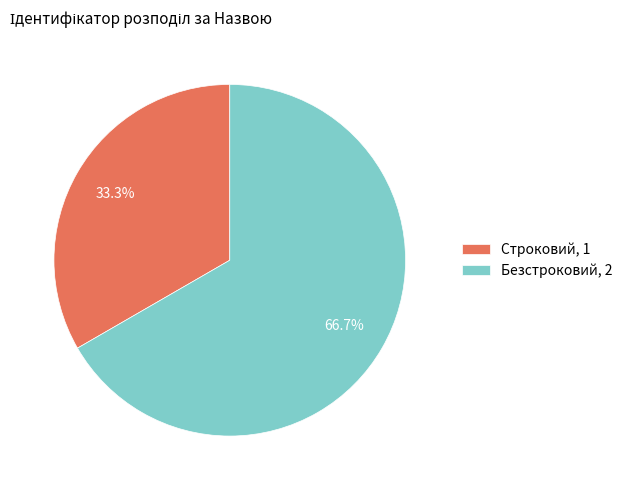

Count the number of slices in the pie.

2